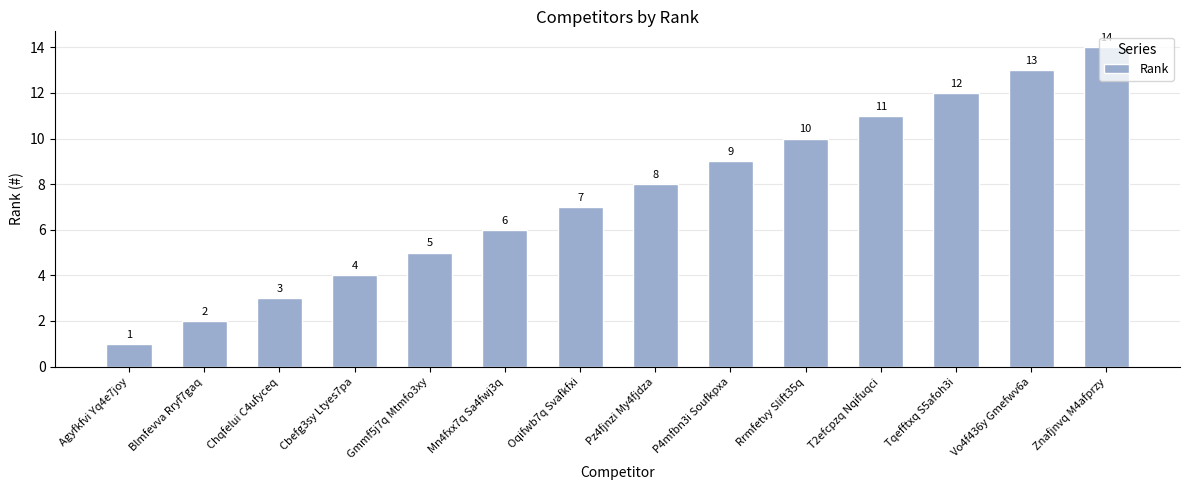

How many categories are shown in the chart?

14